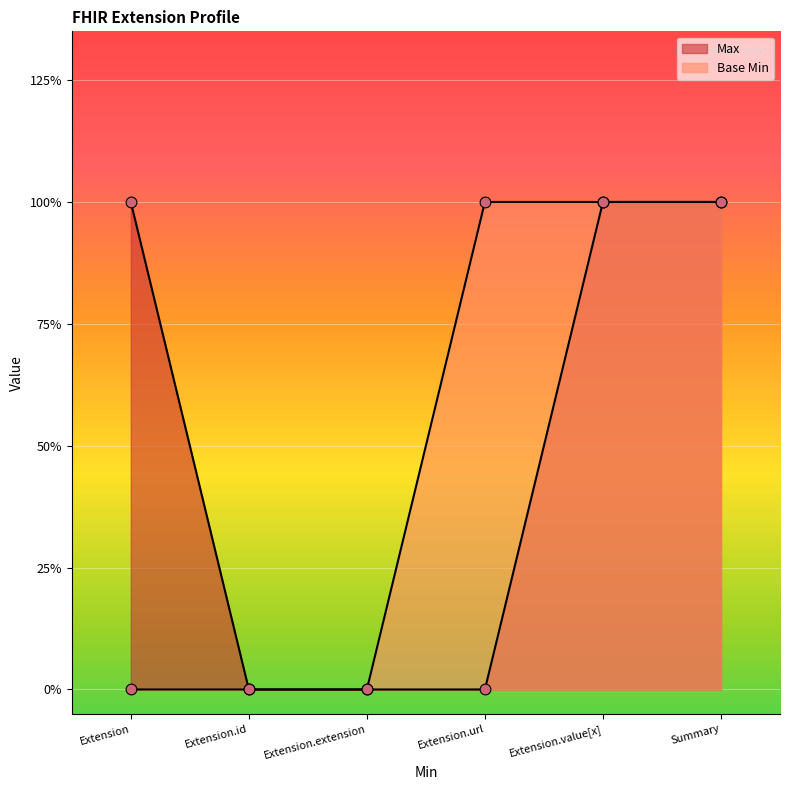

At which category is the sum across all series the highest?

Extension.value[x]